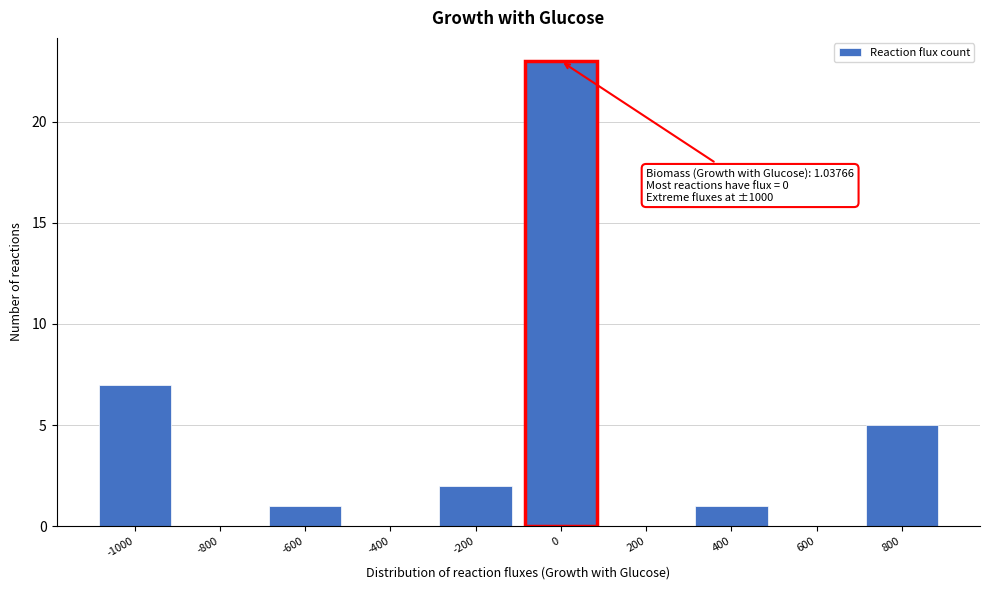

Reading left to right, extract all data points from this chart.

-1000=7	-800=0	-600=1	-400=0	-200=2	0=23	200=0	400=1	600=0	800=5